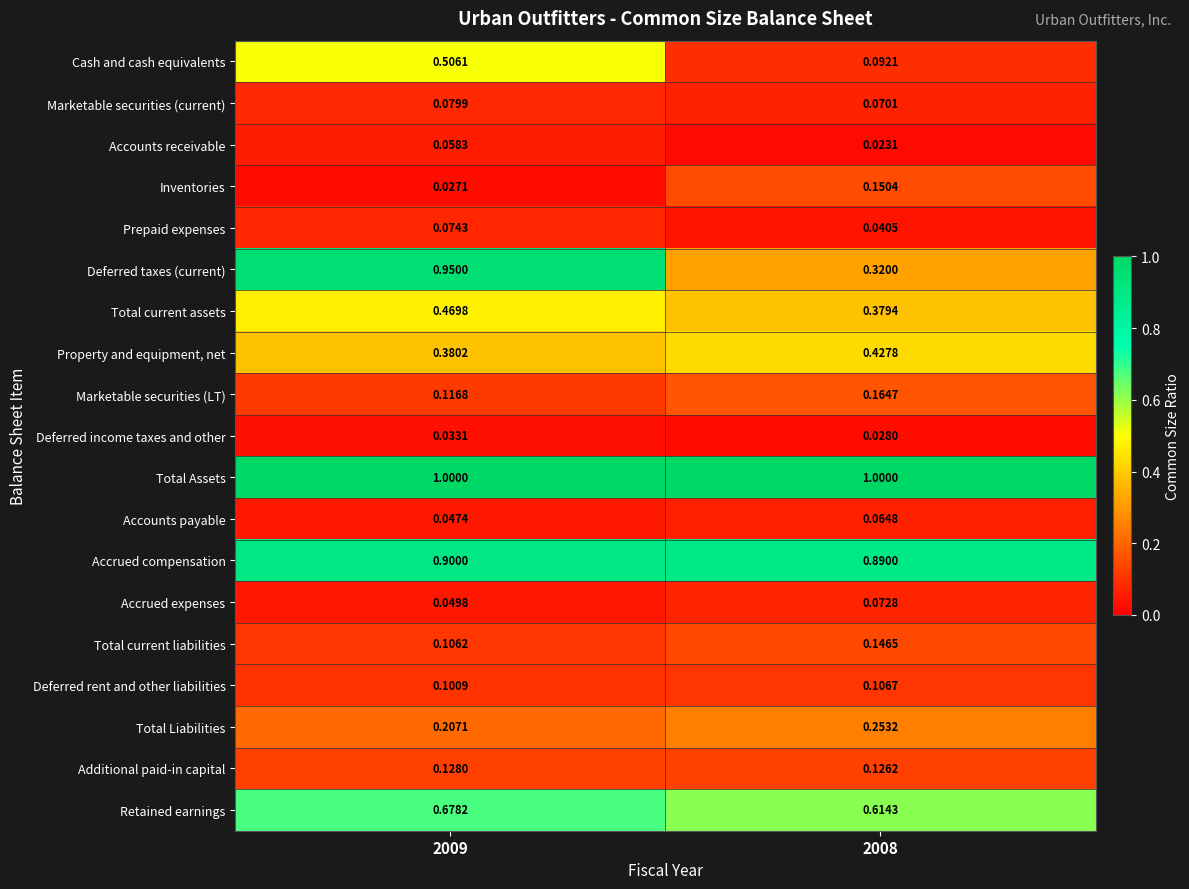

Is the value of Total current assets at 2009 greater than the value of Property and equipment, net at 2008?

Yes